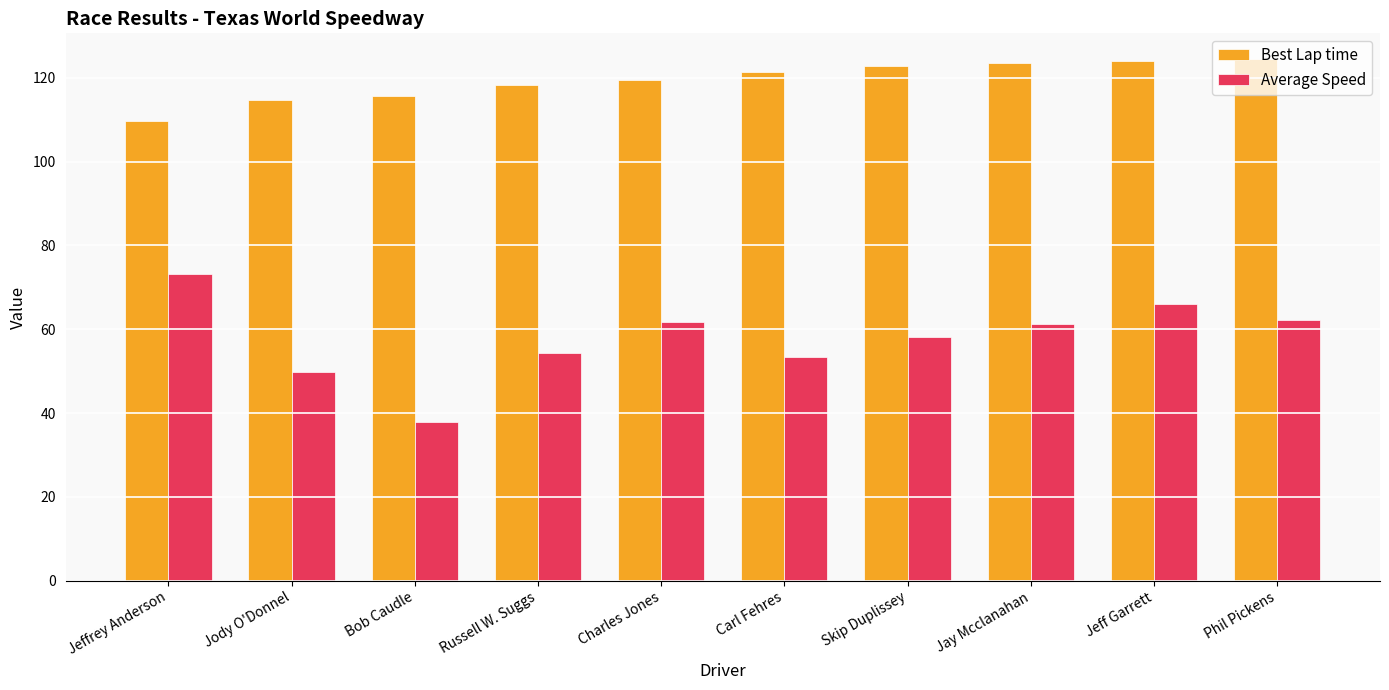

Are the bars grouped side by side (vs. stacked)?

Yes